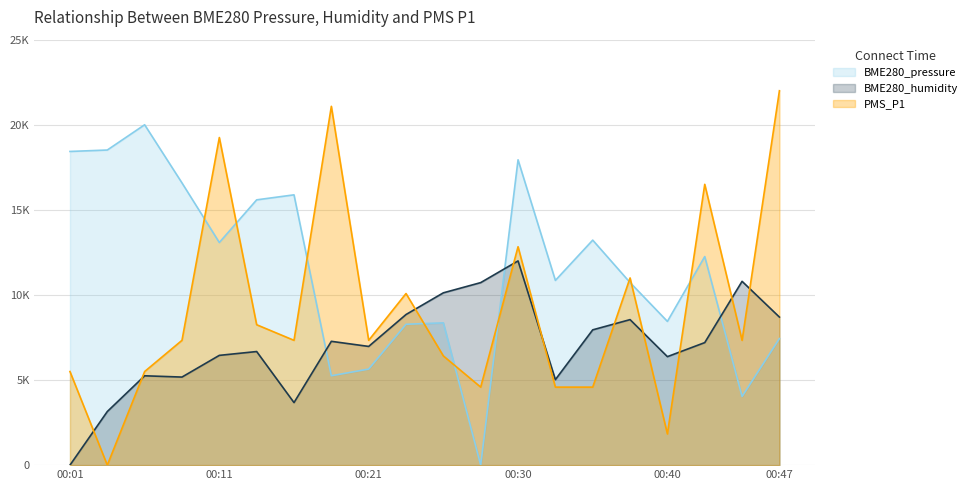

The value of BME280_pressure at 00:08 is 16582.6. True or false?

True